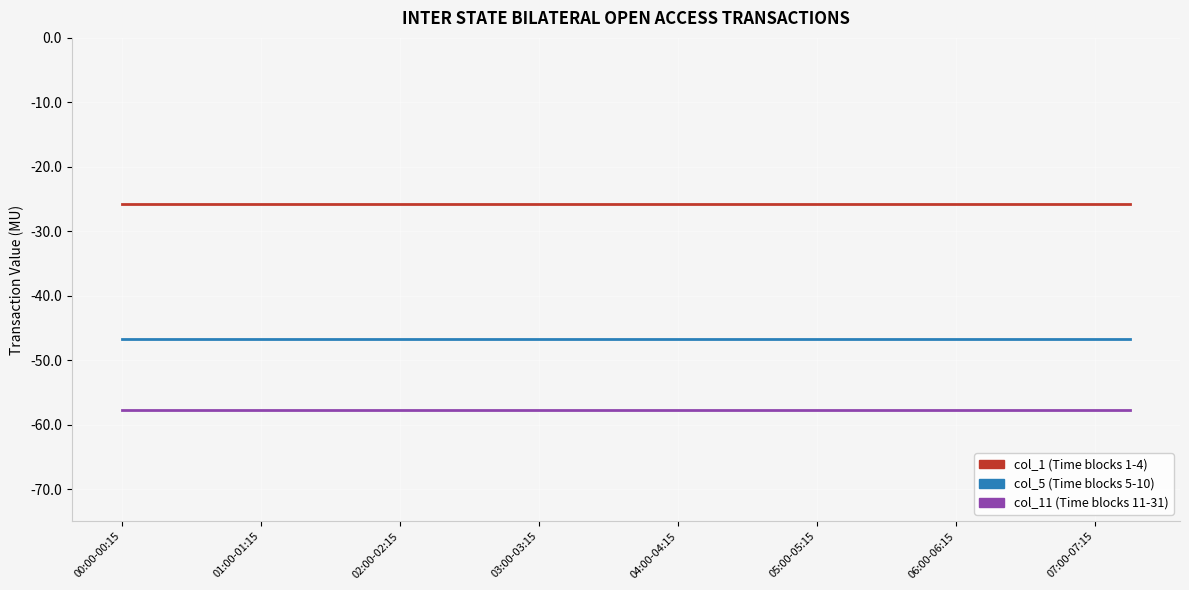

What is the minimum value shown in the chart?

-57.7